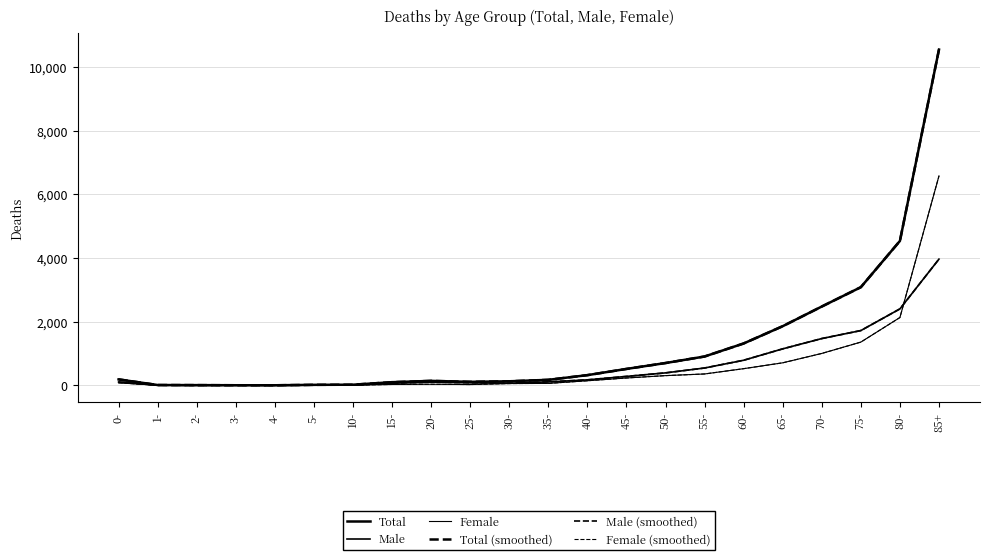

Which series changed the most between 1- and 2-?

Male